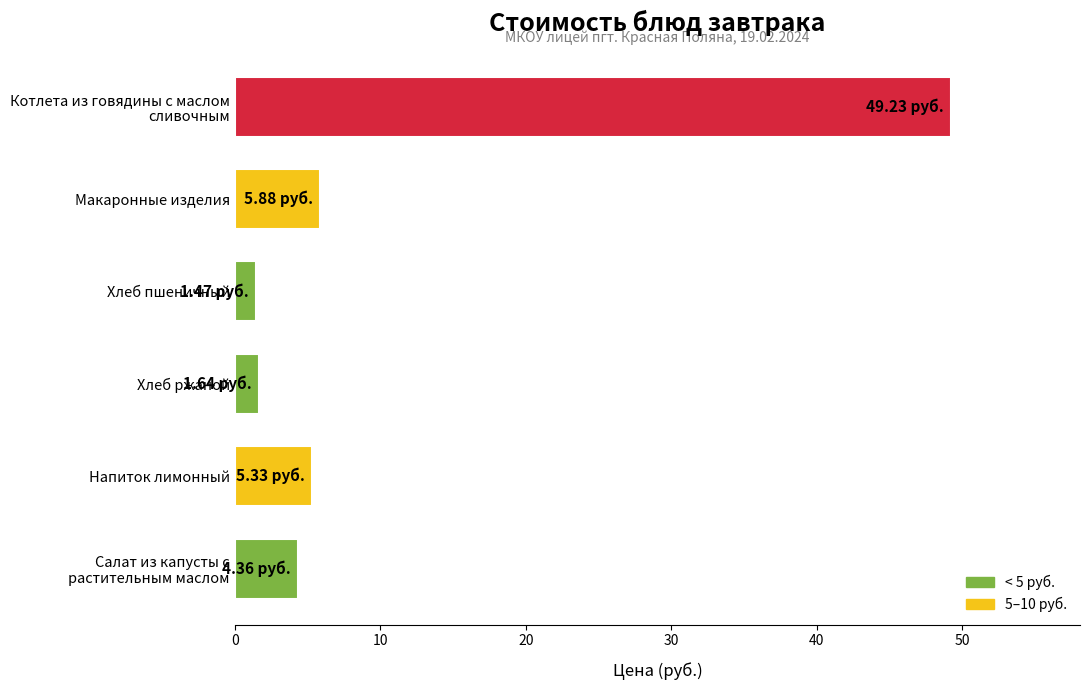

What is the ratio of the value at Напиток лимонный to the value at Хлеб пшеничный?

3.6